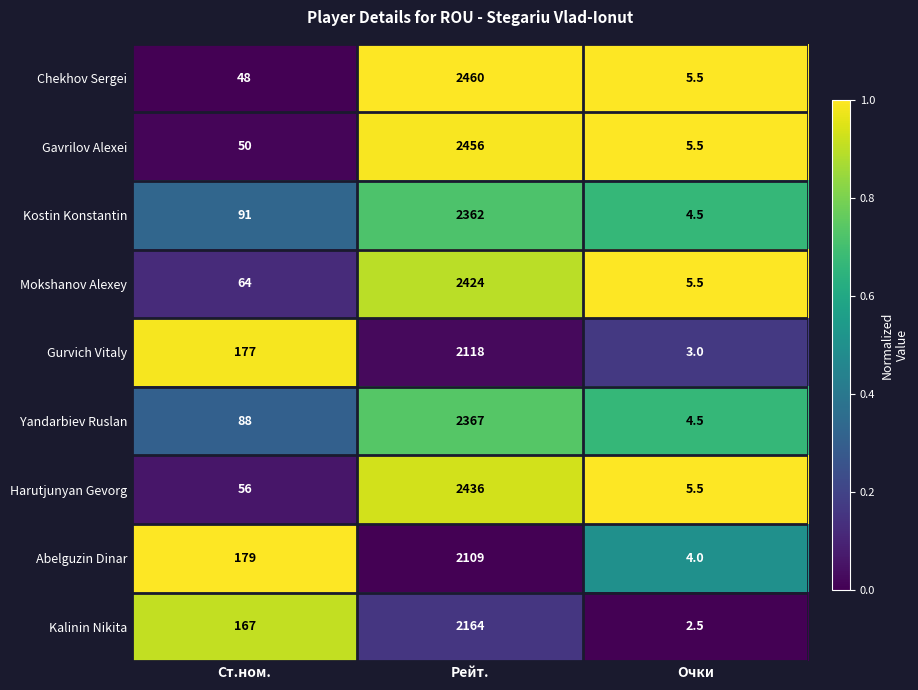

What is the total value across all series at Очки?

40.5